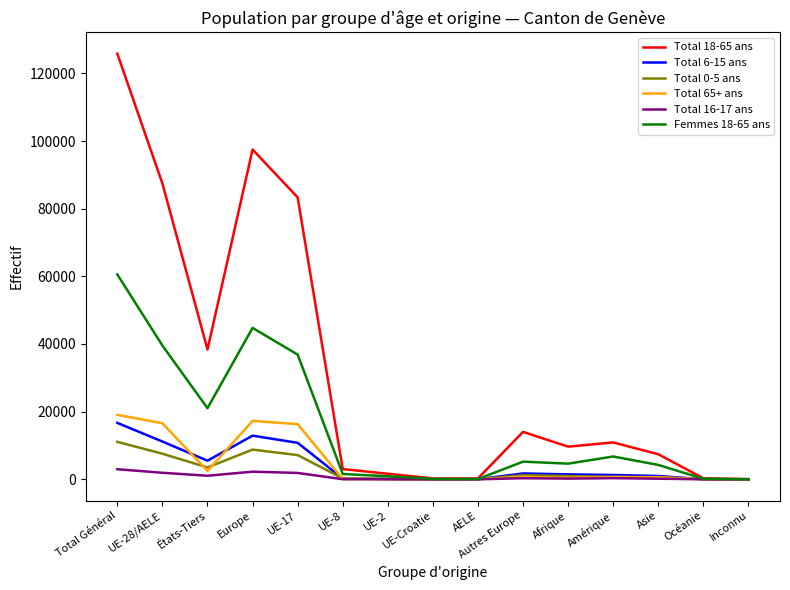

How many categories are shown in the chart?

15